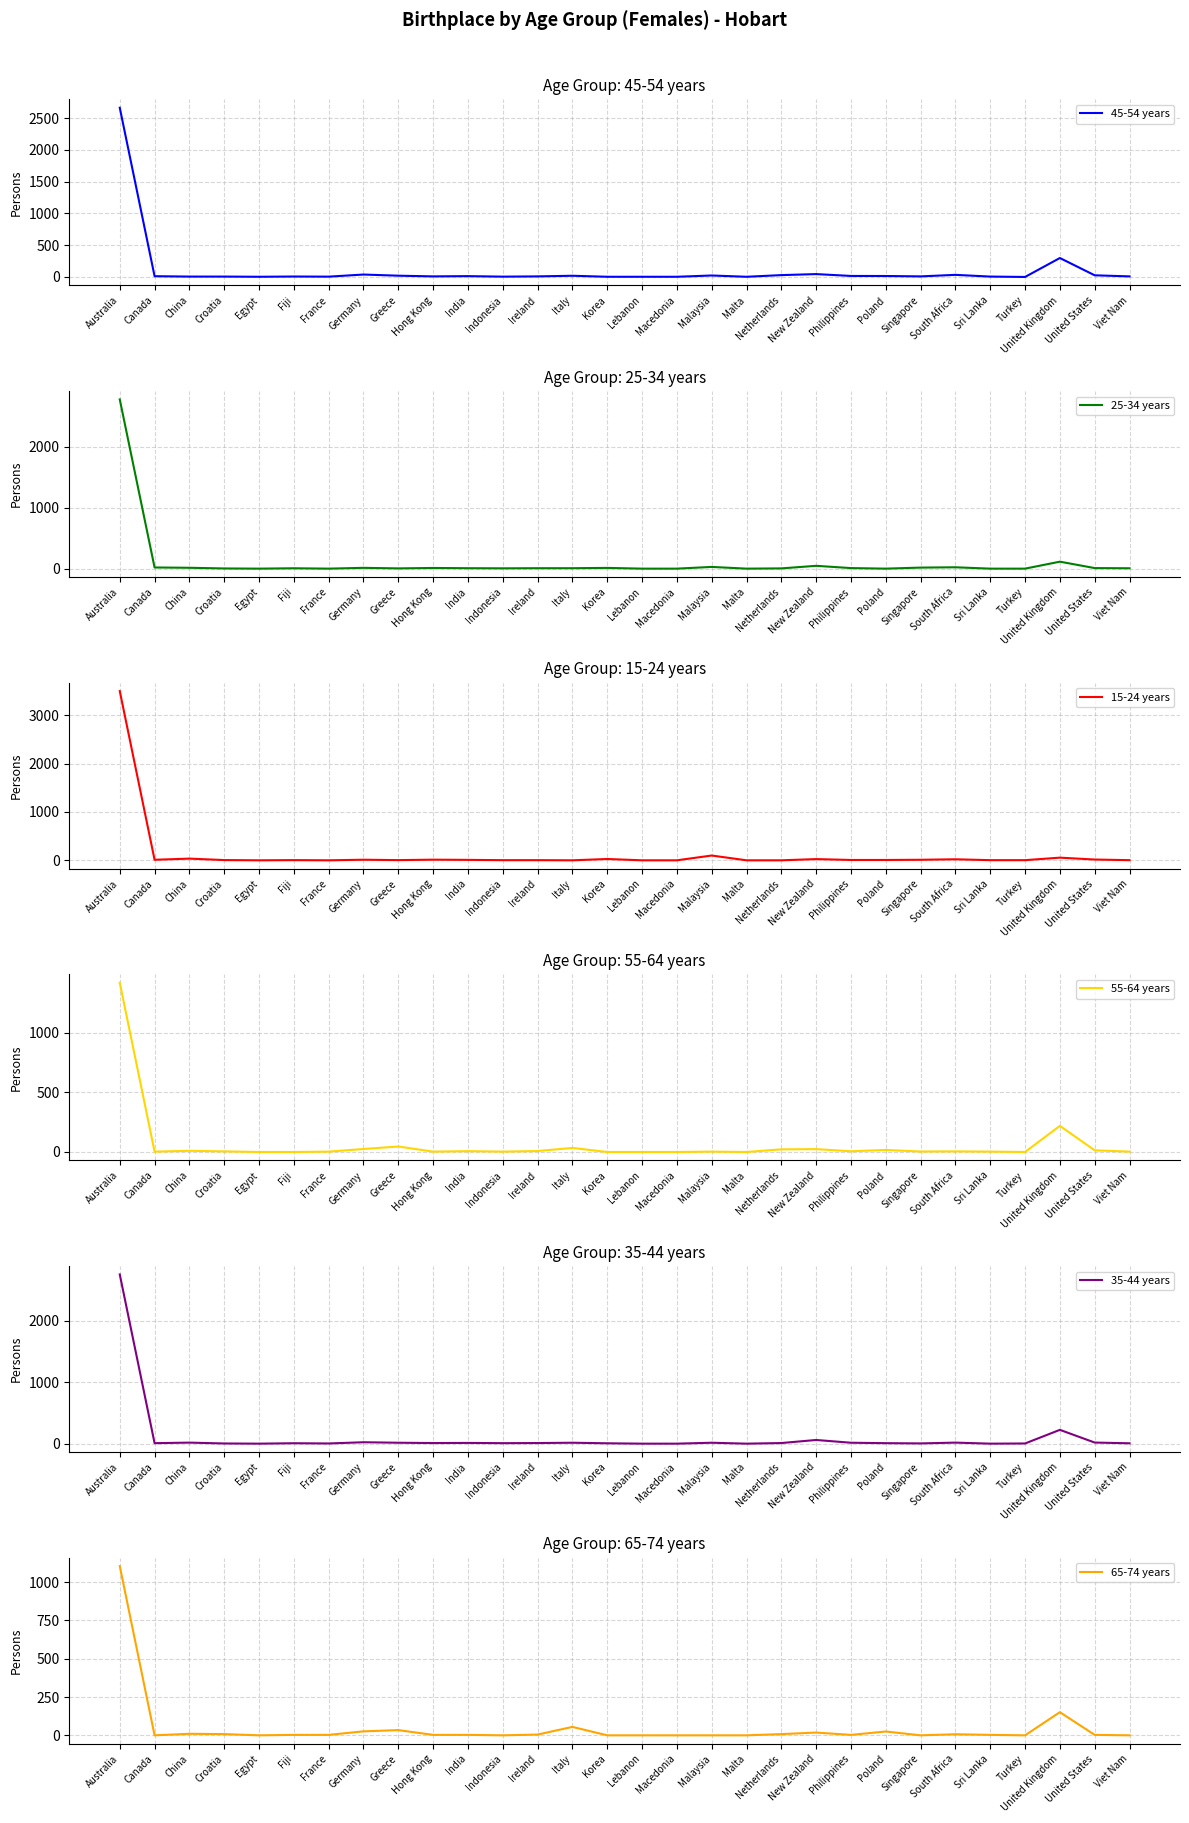

At which category does the chart reach its minimum across all series?

Turkey